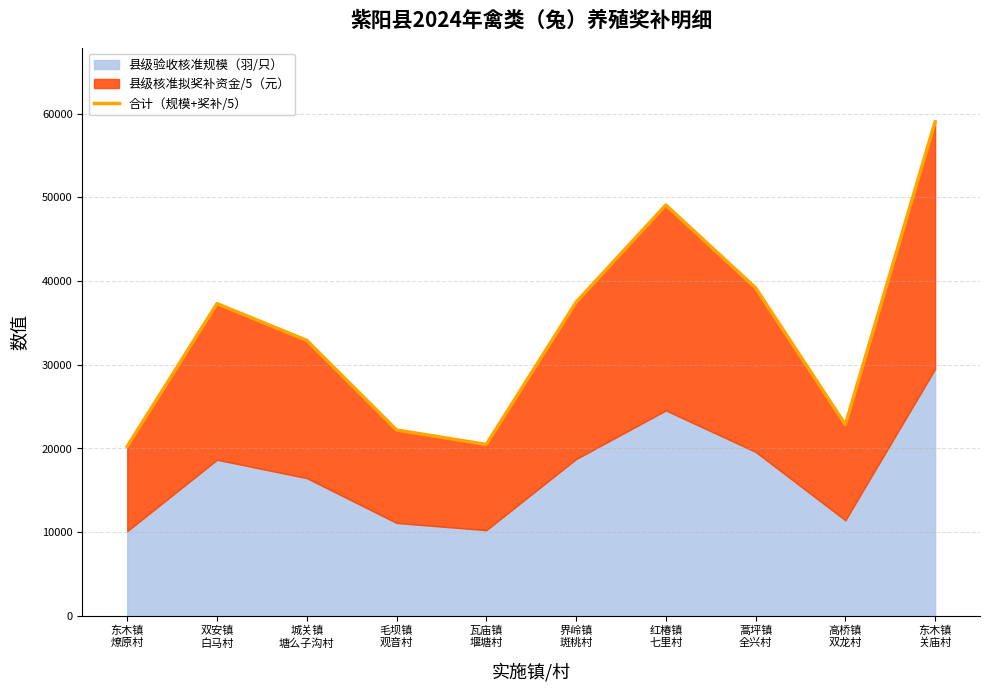

What is the difference between the maximum and minimum values?

38764